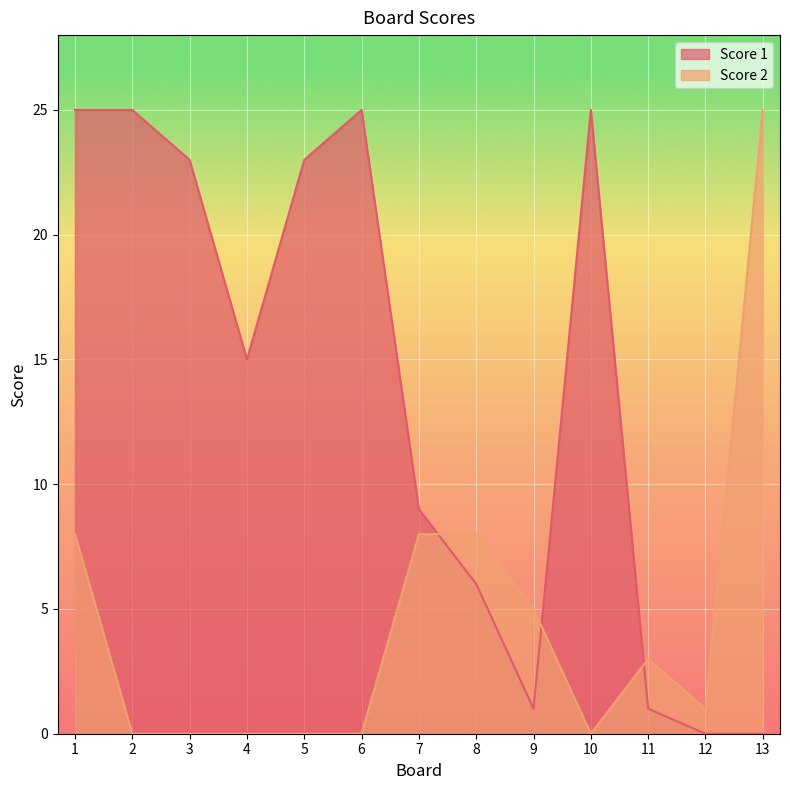

Which series changed the most between 1 and 13?

Score 1